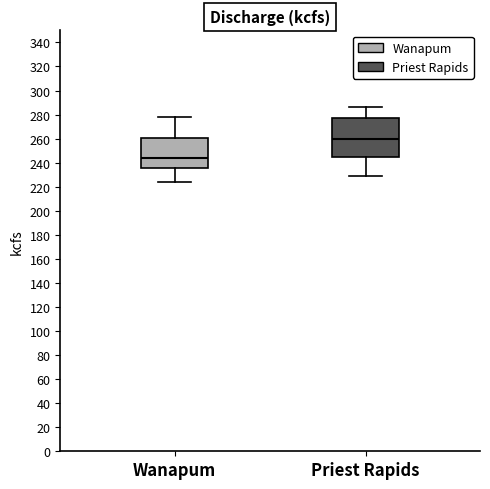

Reading left to right, read every box against the y-axis: the position of its median line, the range the box covers, and the ends of its whiskers. The values are not printed on the chart, so give them approximately, as read against the axis.

Wanapum: median 244, box 236 to 260, whiskers 224 to 278
Priest Rapids: median 260, box 246 to 276, whiskers 230 to 286